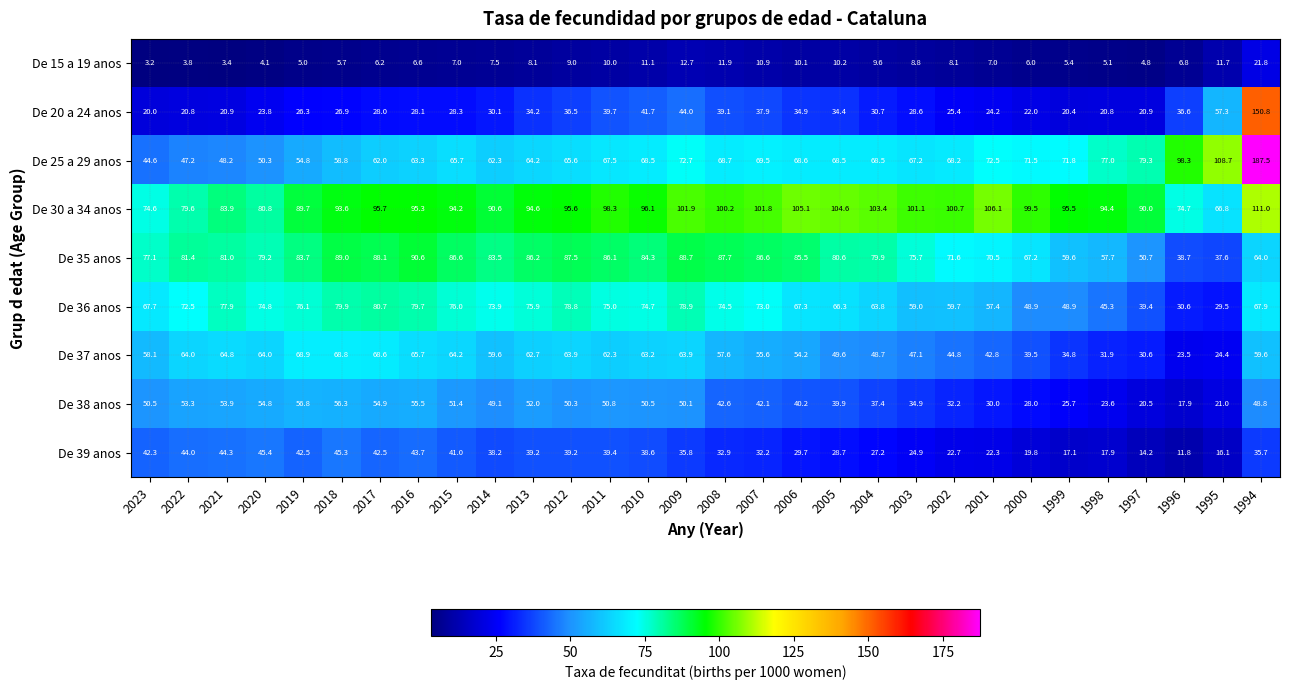

What is the sum of all De 38 anos values?

1275.0